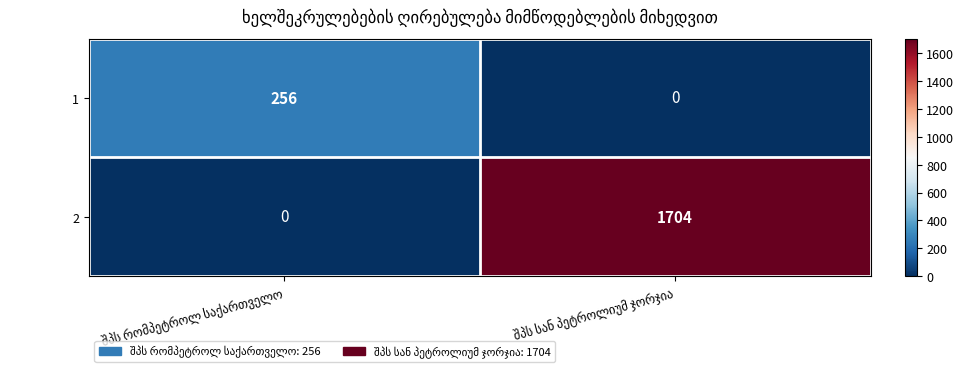

Reading left to right, extract all data points from this chart.

1: 256	0
2: 0	1704